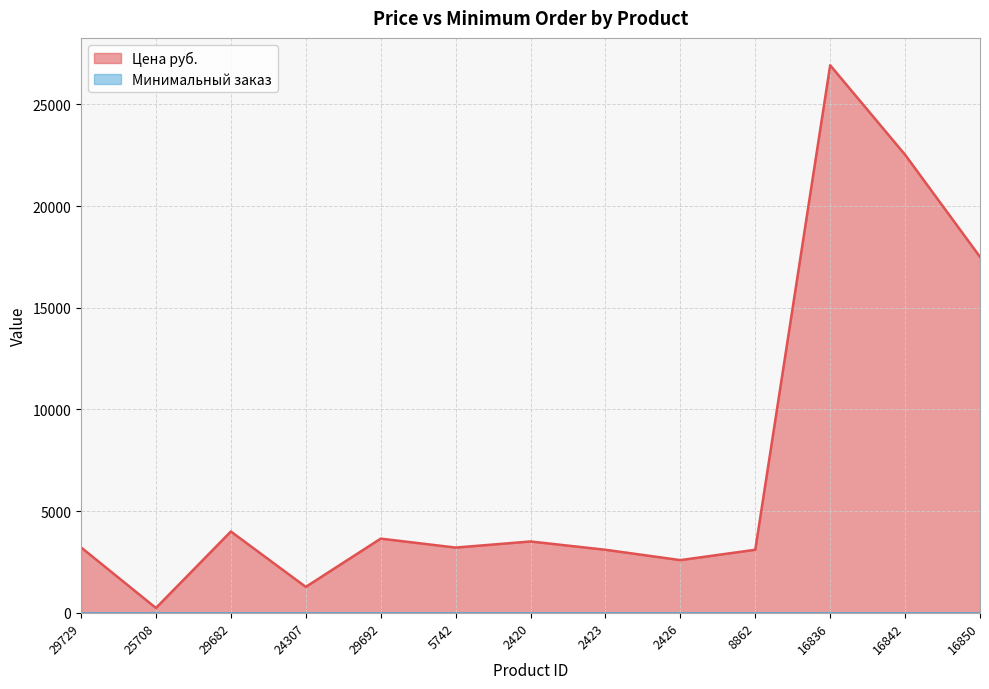

The value at 29692 is 1967.7. True or false?

False